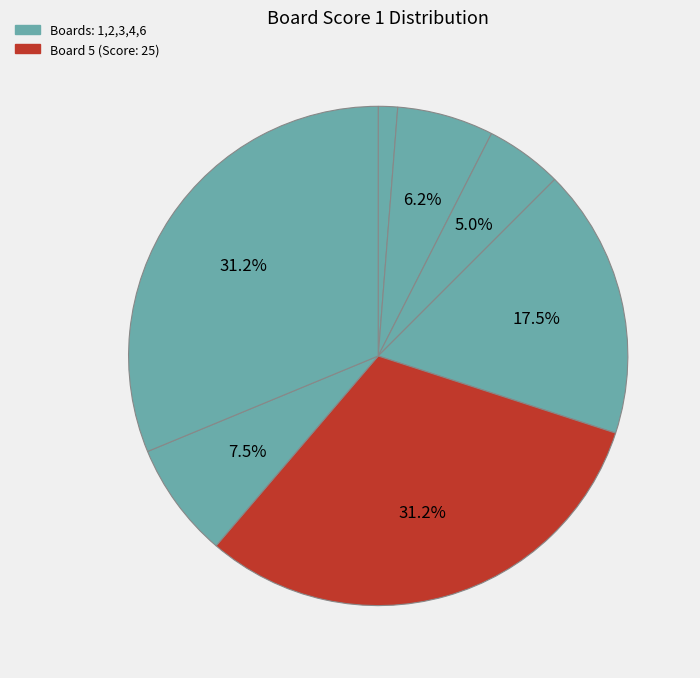

Which category has the smallest portion of the pie?

1